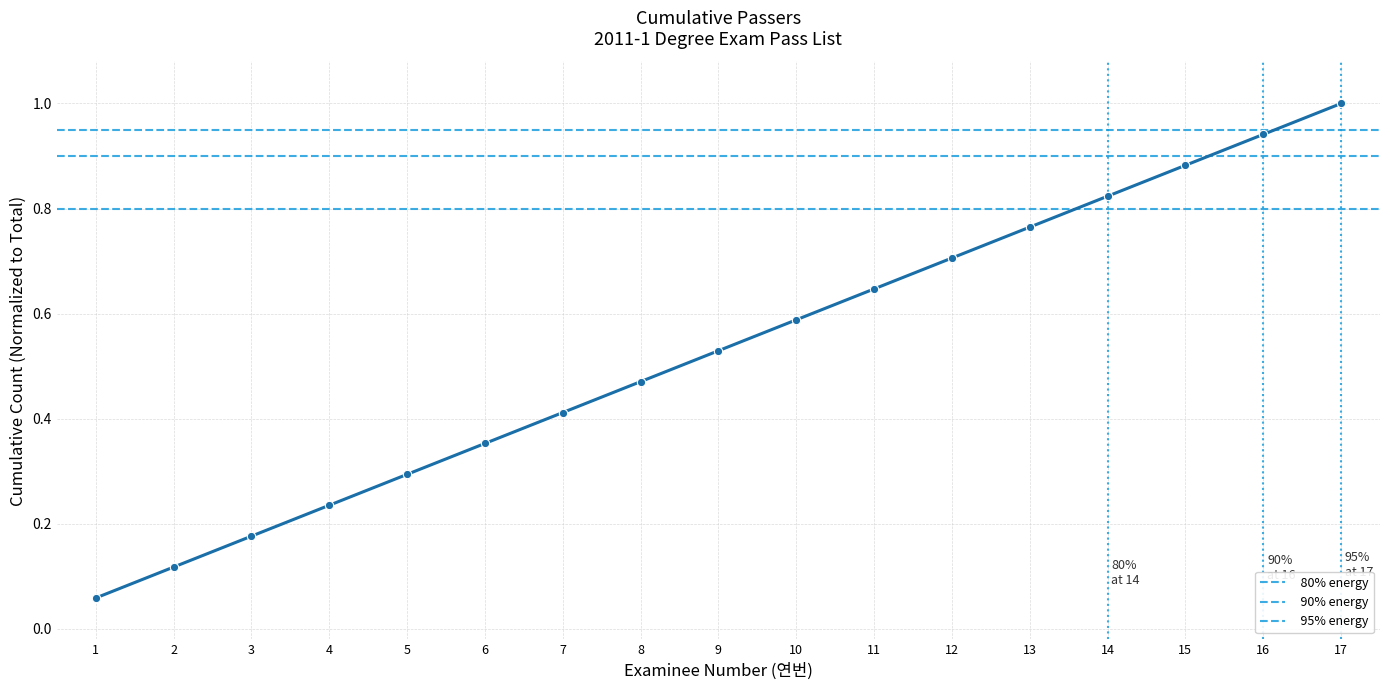

How many distinct data groups are displayed?

1